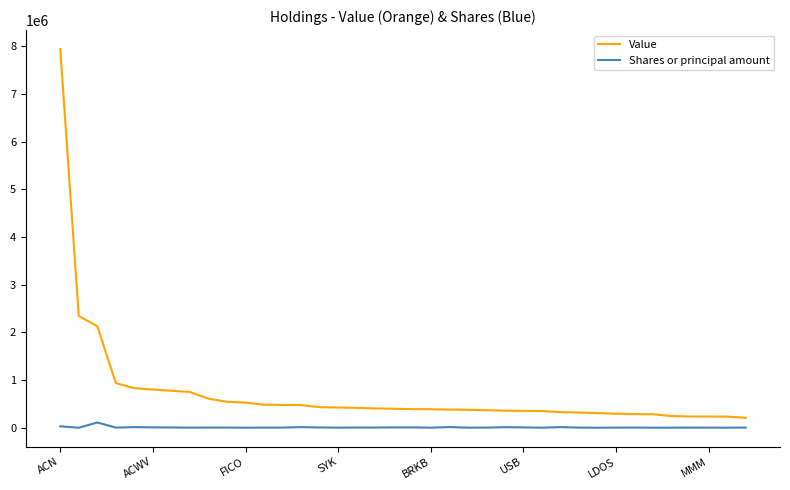

What is the greatest value displayed?

7945428